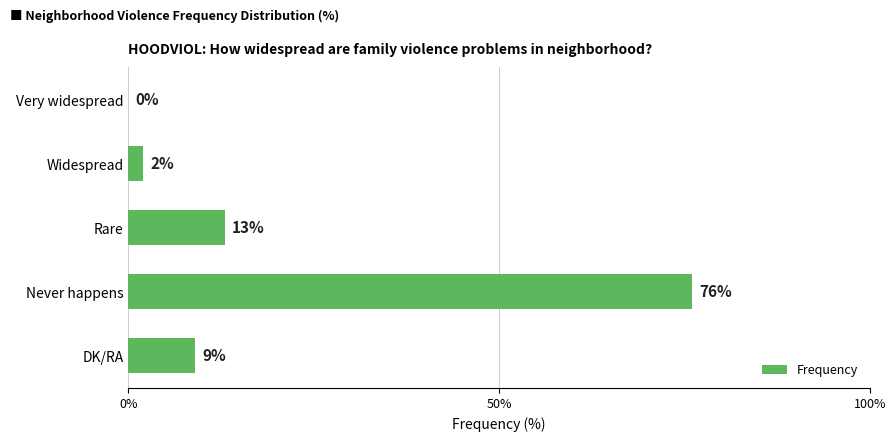

Reading top to bottom, list all the values displayed in this chart.

Very widespread=0	Widespread=2	Rare=13	Never happens=76	DK/RA=9